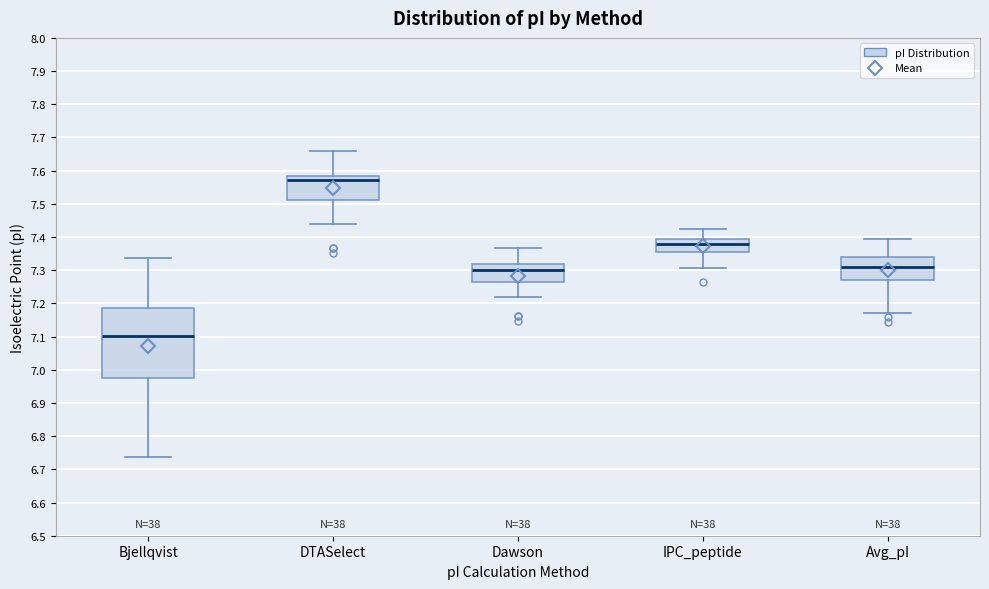

Which box's median line is the lowest?

Bjellqvist